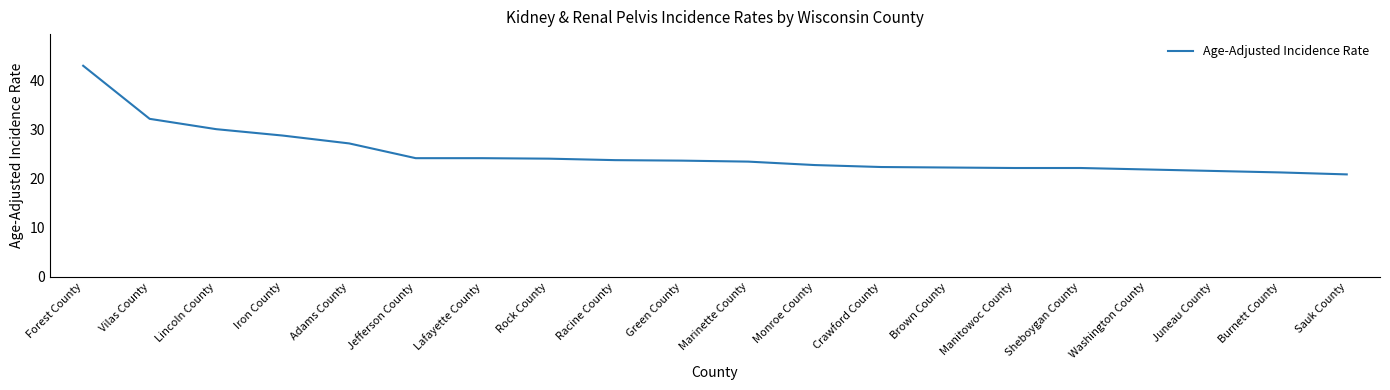

What value does the data have at Vilas County?

32.1